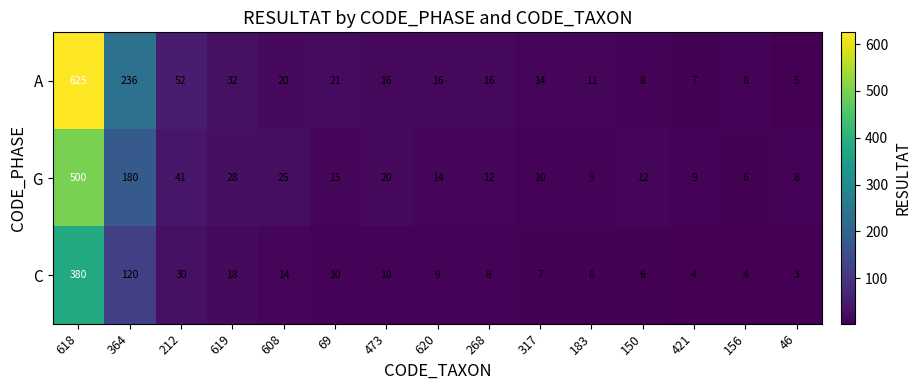

What is the average value of the C series?

42